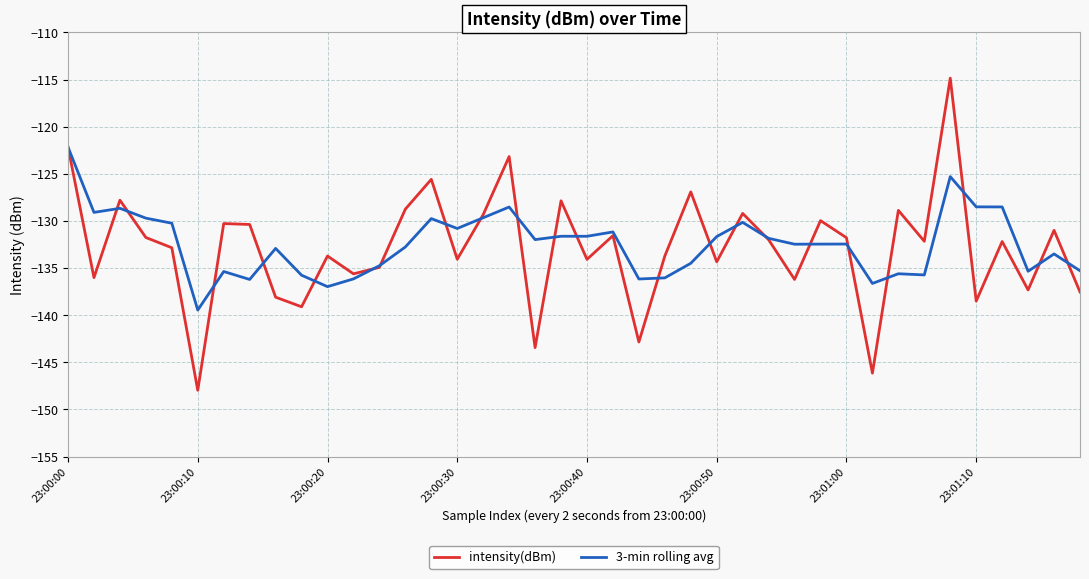

What is the sum of all 3-min rolling avg values?

-5297.5